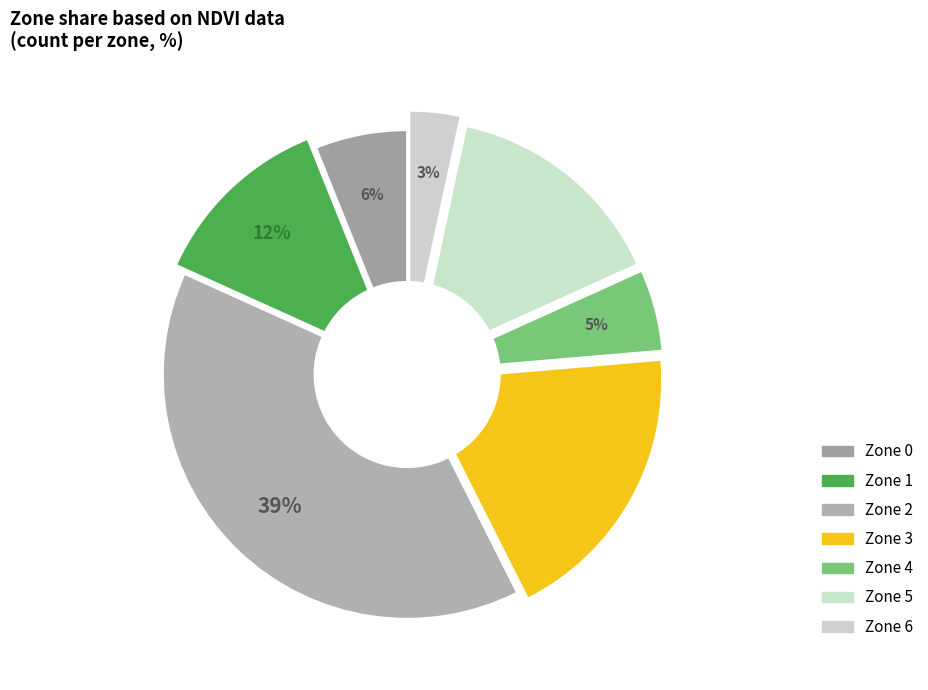

The Zone 4 slice represents 1% of the pie. True or false?

False